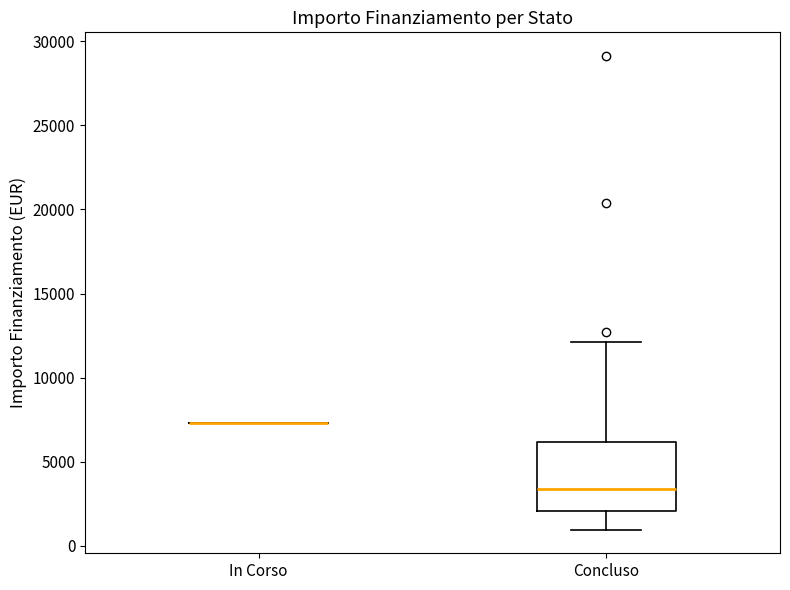

Reading left to right, read every box against the y-axis: the position of its median line, the range the box covers, and the ends of its whiskers. The values are not printed on the chart, so give them approximately, as read against the axis.

In Corso: box collapsed to a line at 7500, whiskers 7500 to 7500
Concluso: median 3500, box 2000 to 6000, whiskers 1000 to 12000